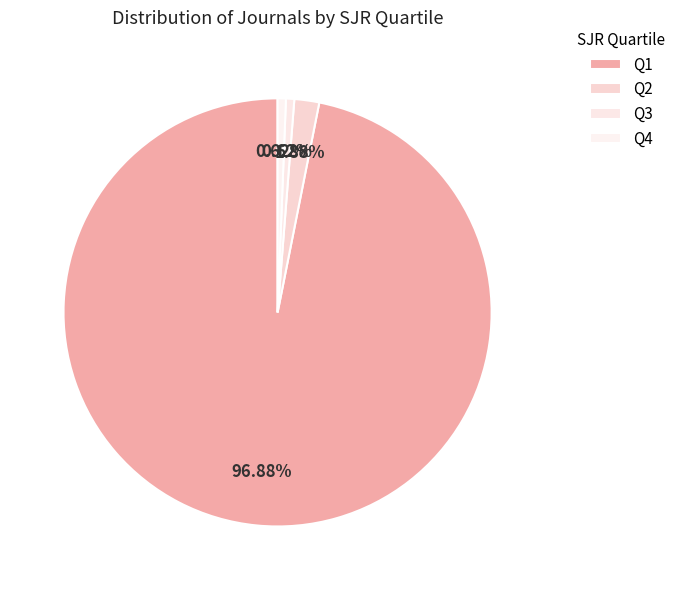

What portion of the pie excludes Q4?

99.4%